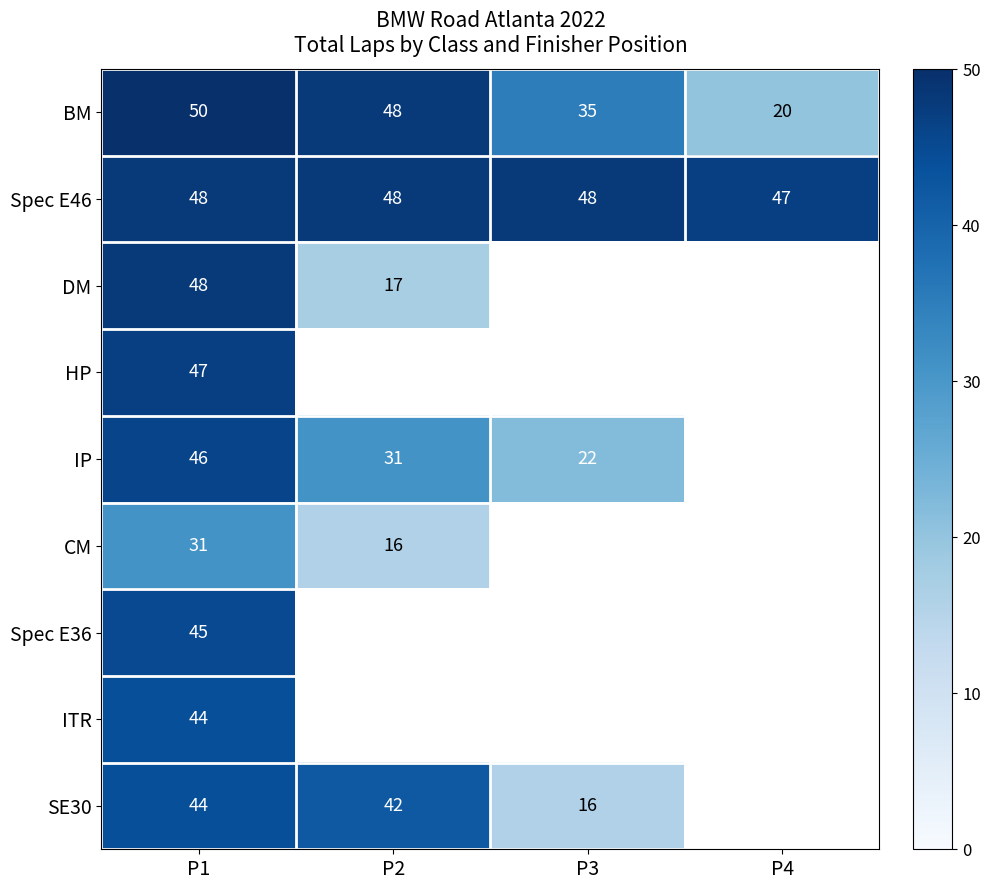

Which category has the highest value in the BM series?

P1